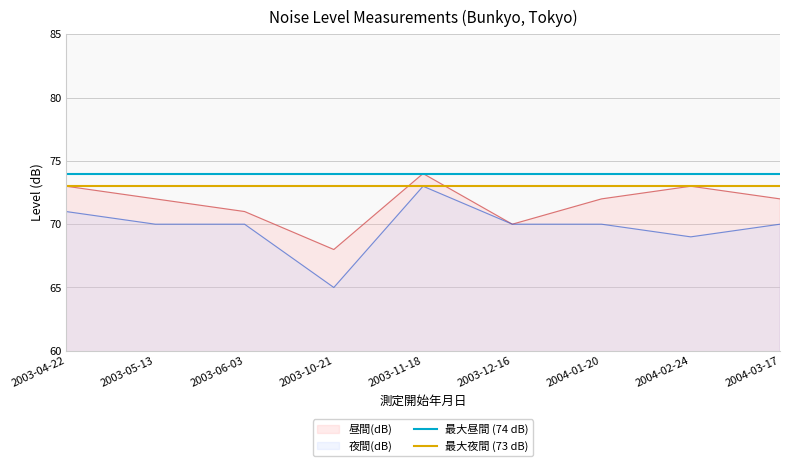

Is the value of 昼間(dB) at 2003-04-22 greater than the value of 夜間(dB) at 2004-03-17?

Yes